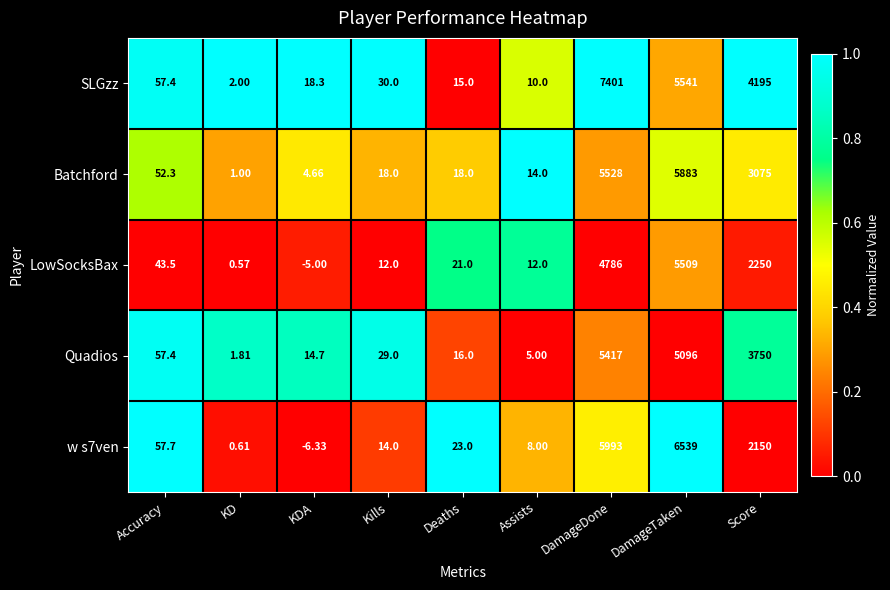

Where does the Batchford series first go above 18?

Accuracy